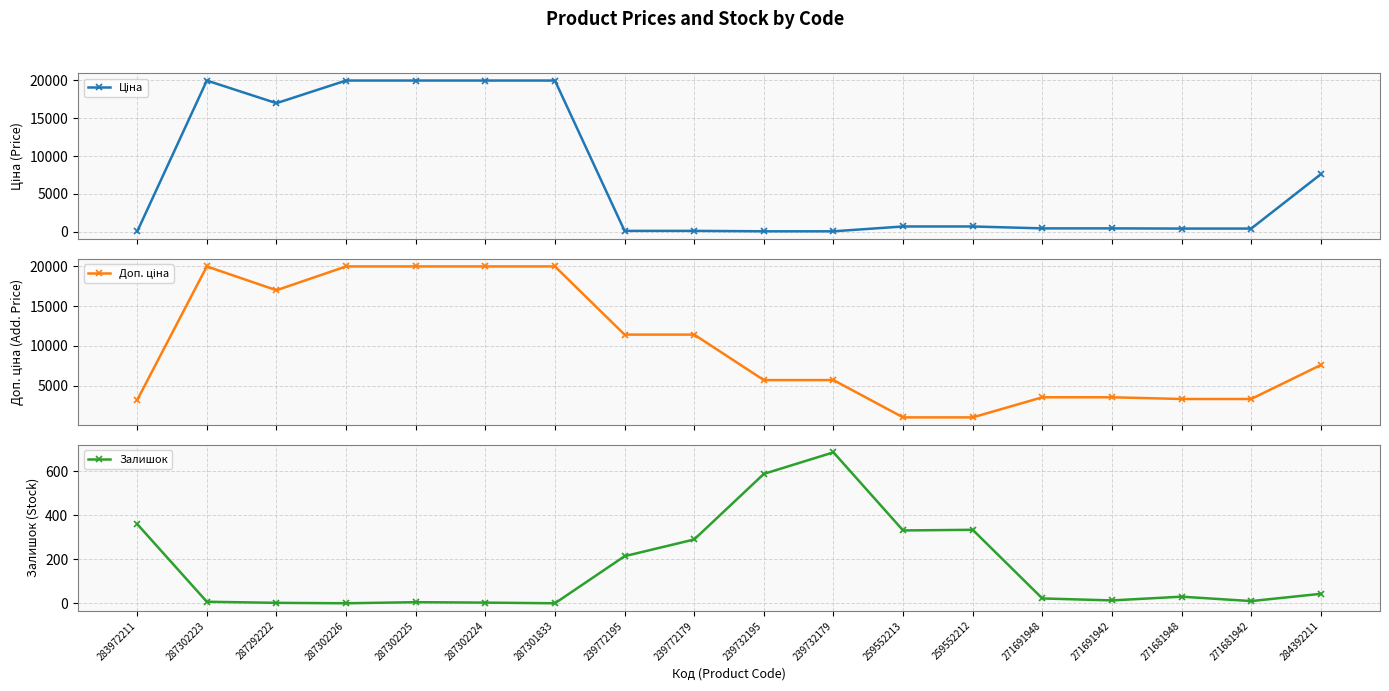

What is the total value across all series at 287301833?

39928.3